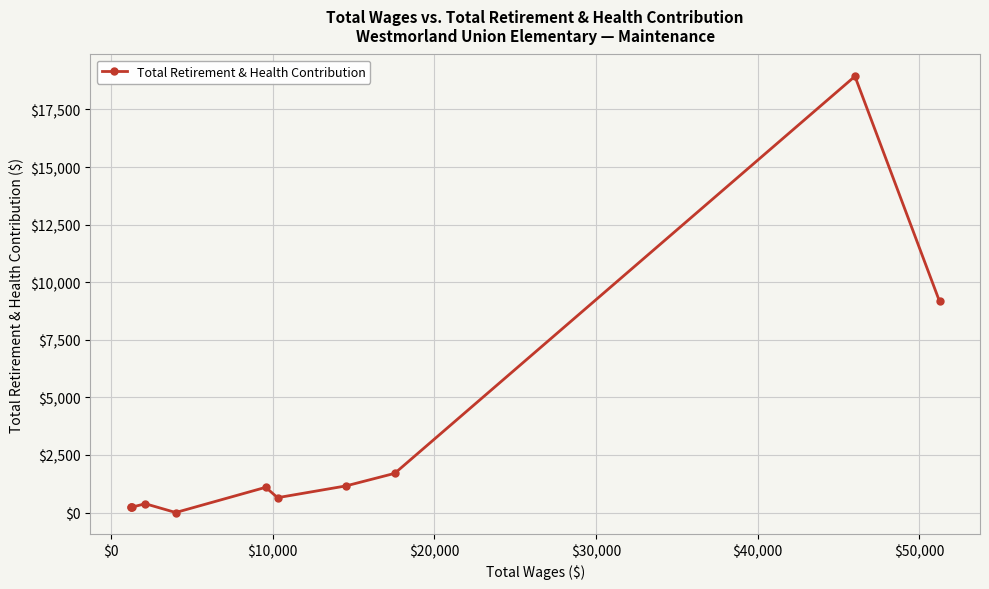

What is the greatest value displayed?

18941